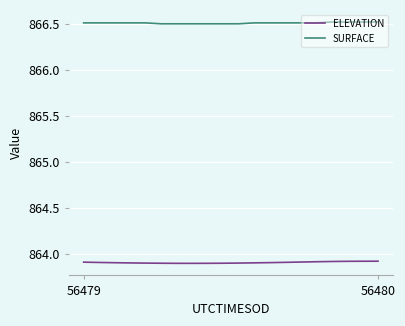

True or false: SURFACE and ELEVATION intersect in this chart.

False